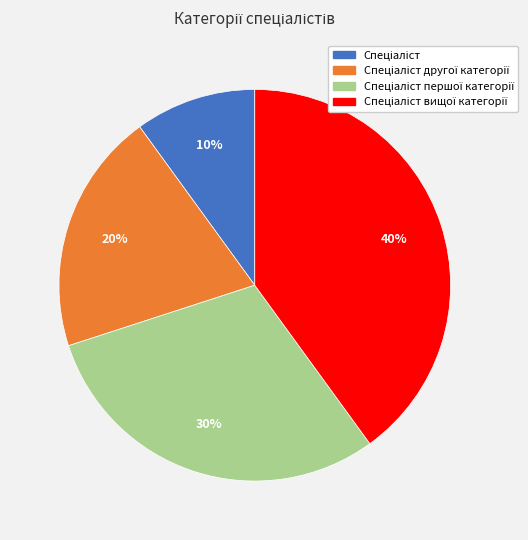

To the nearest percent, what is the difference between the largest and smallest slice percentages?

30%